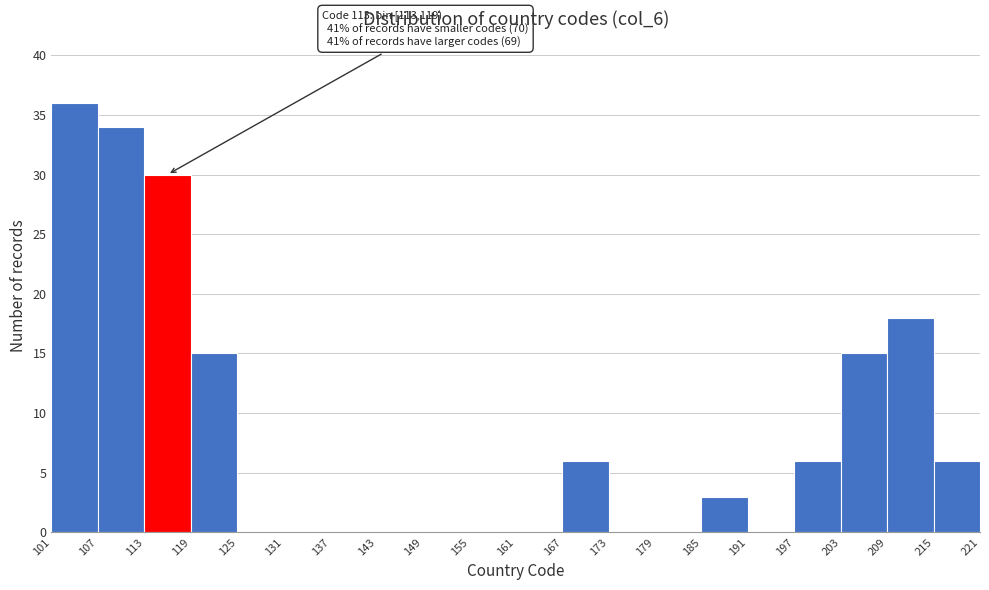

Which range on the x-axis has the tallest bar?

101 to 107